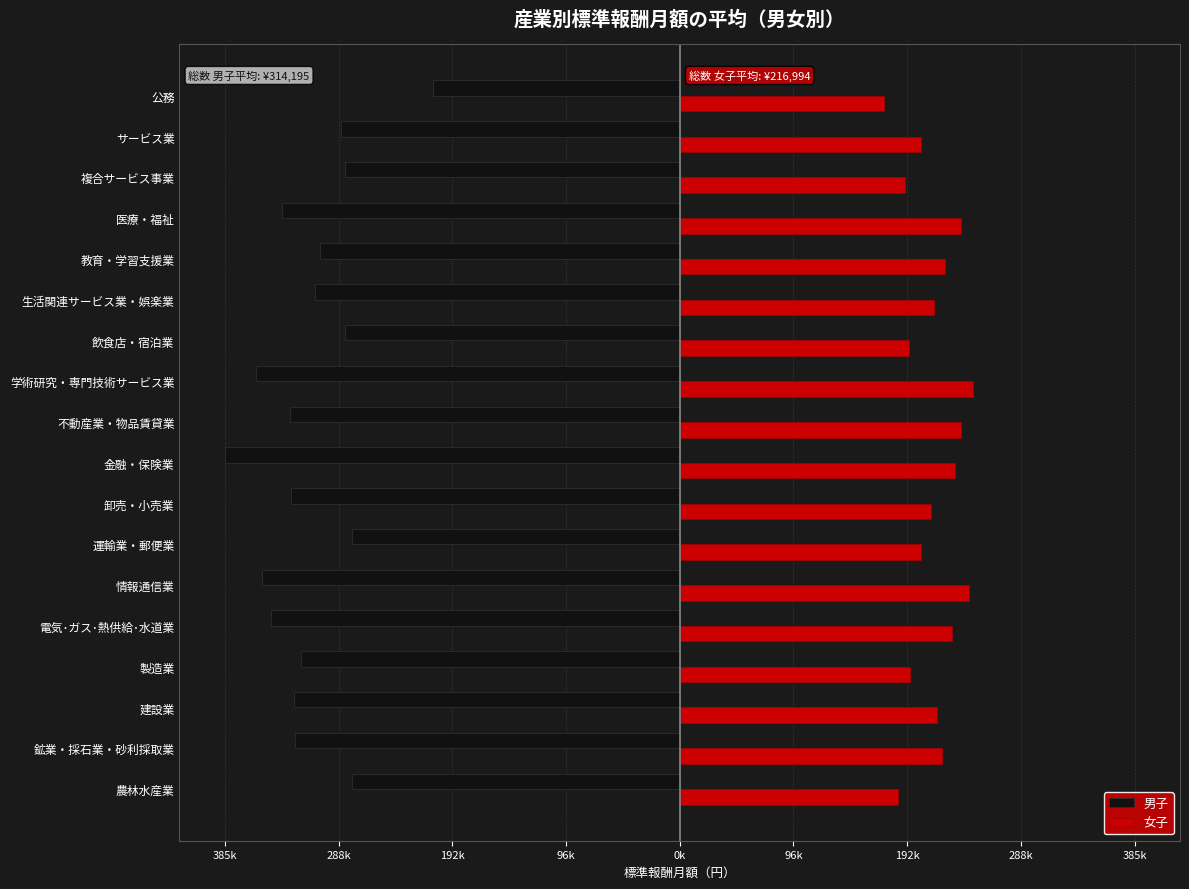

What are all the series names shown in the legend?

男子, 女子